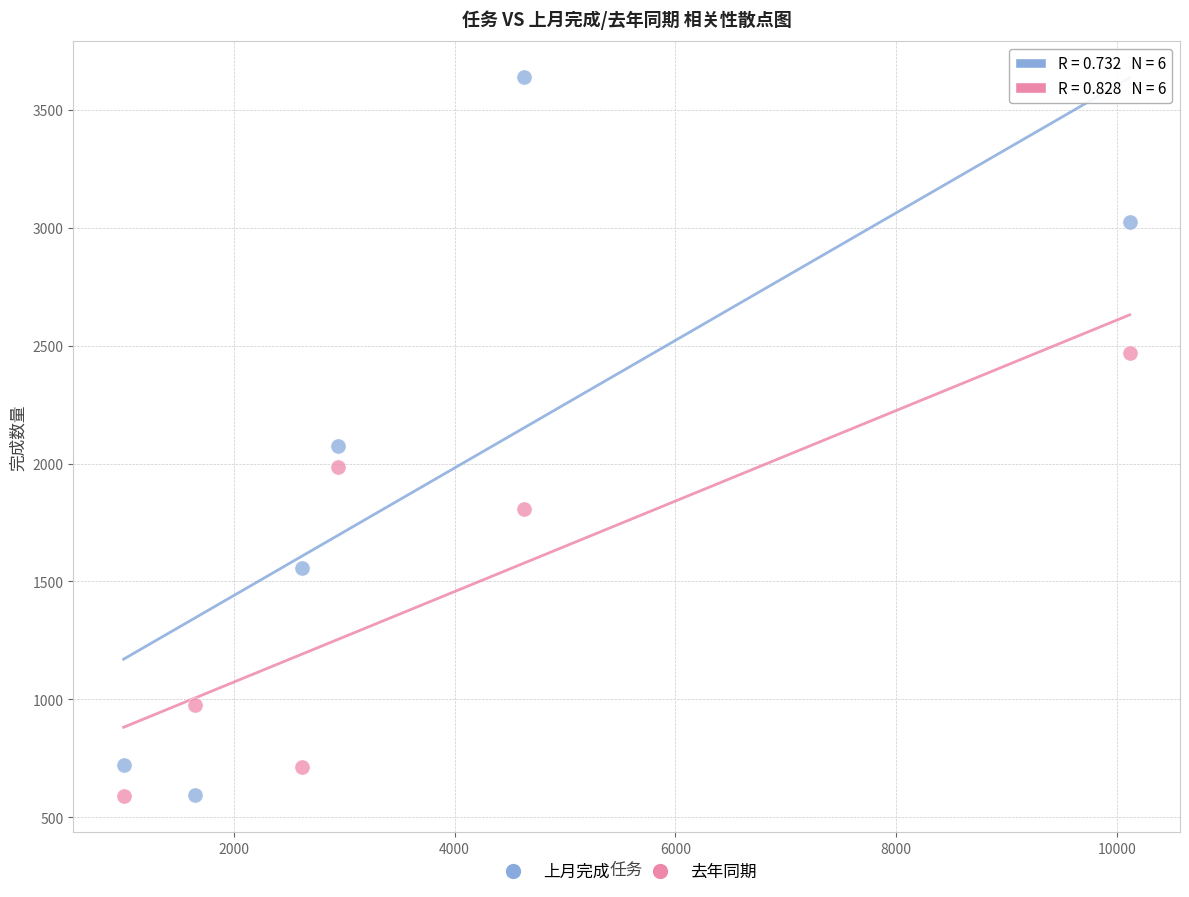

Across all data points, what is the range of X values (max minus min)?

9112